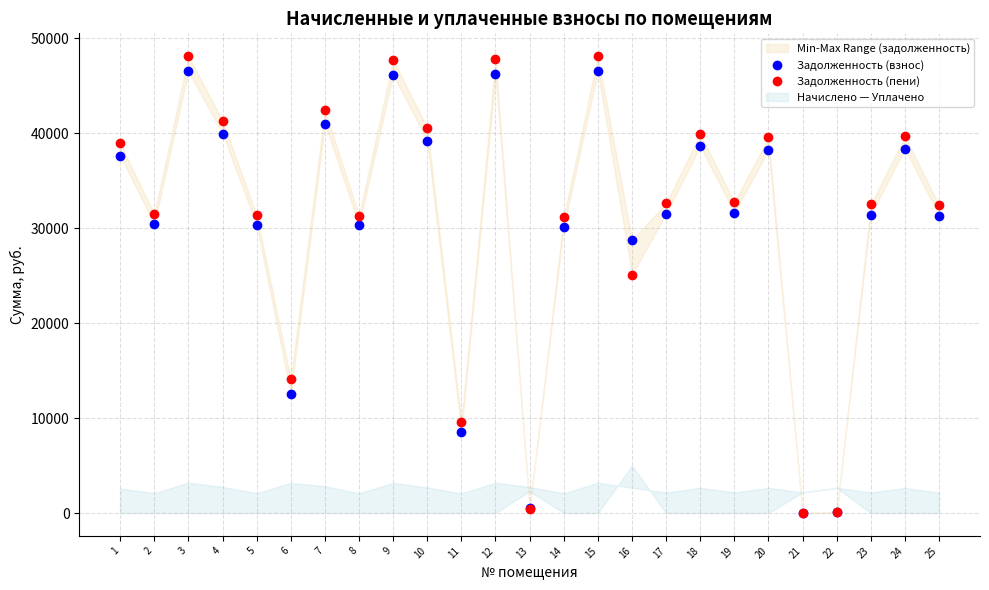

Between which two adjacent categories do Задолженность (пени) and Задолженность (взнос) first intersect?

12 and 13